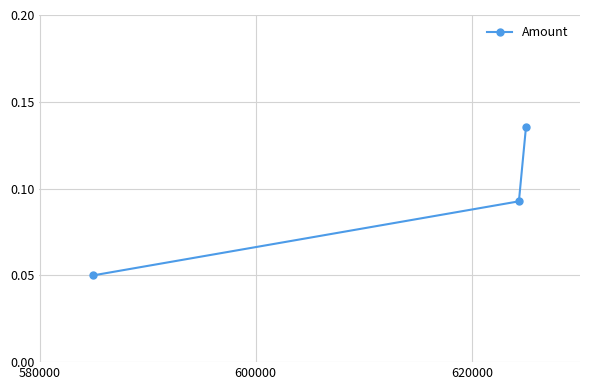

How many values are between 0 and 1?

3